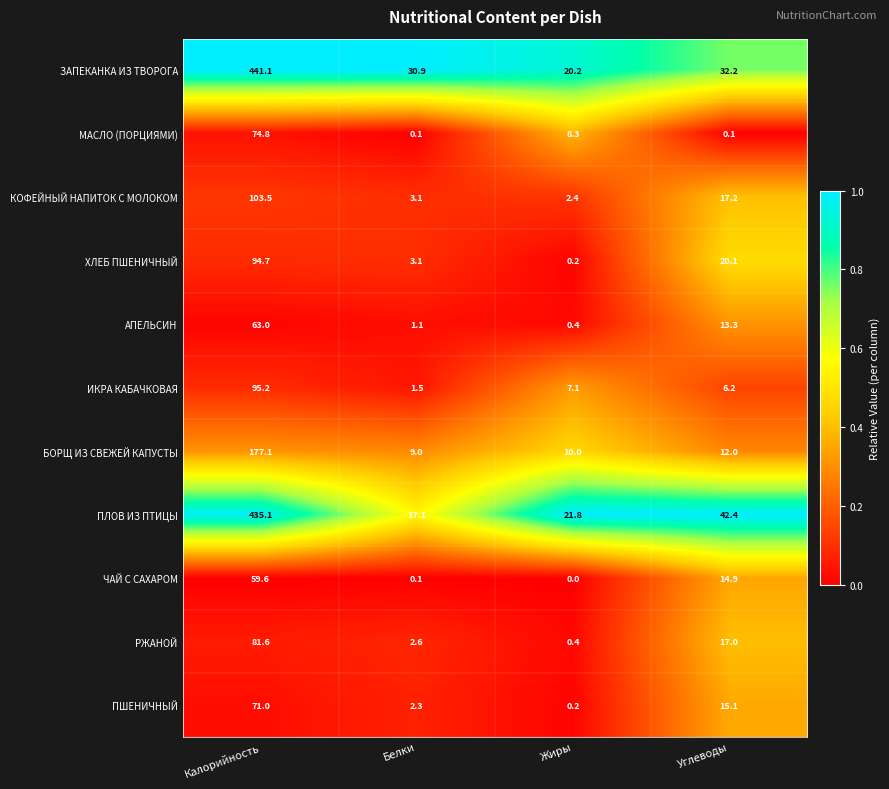

What value does the БОРЩ ИЗ СВЕЖЕЙ КАПУСТЫ series have at Белки?

9.0